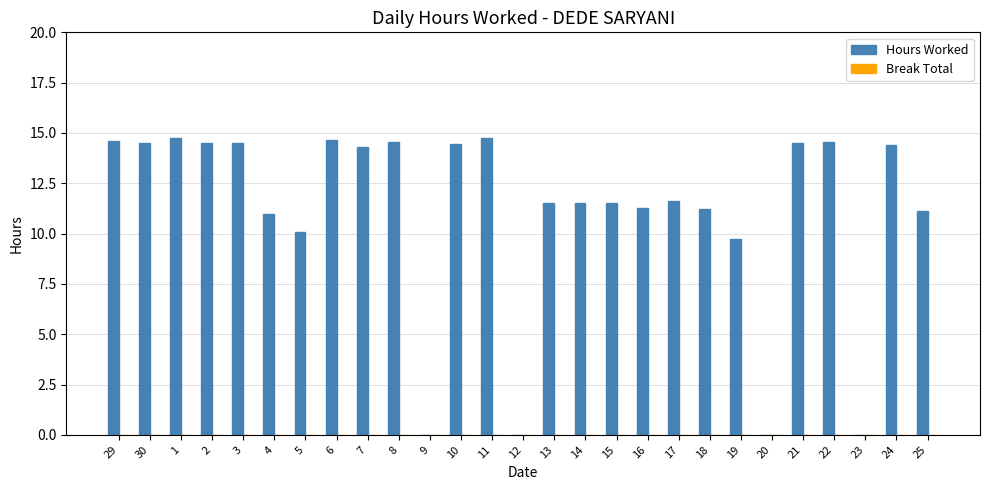

Read the value at 7.

14.3